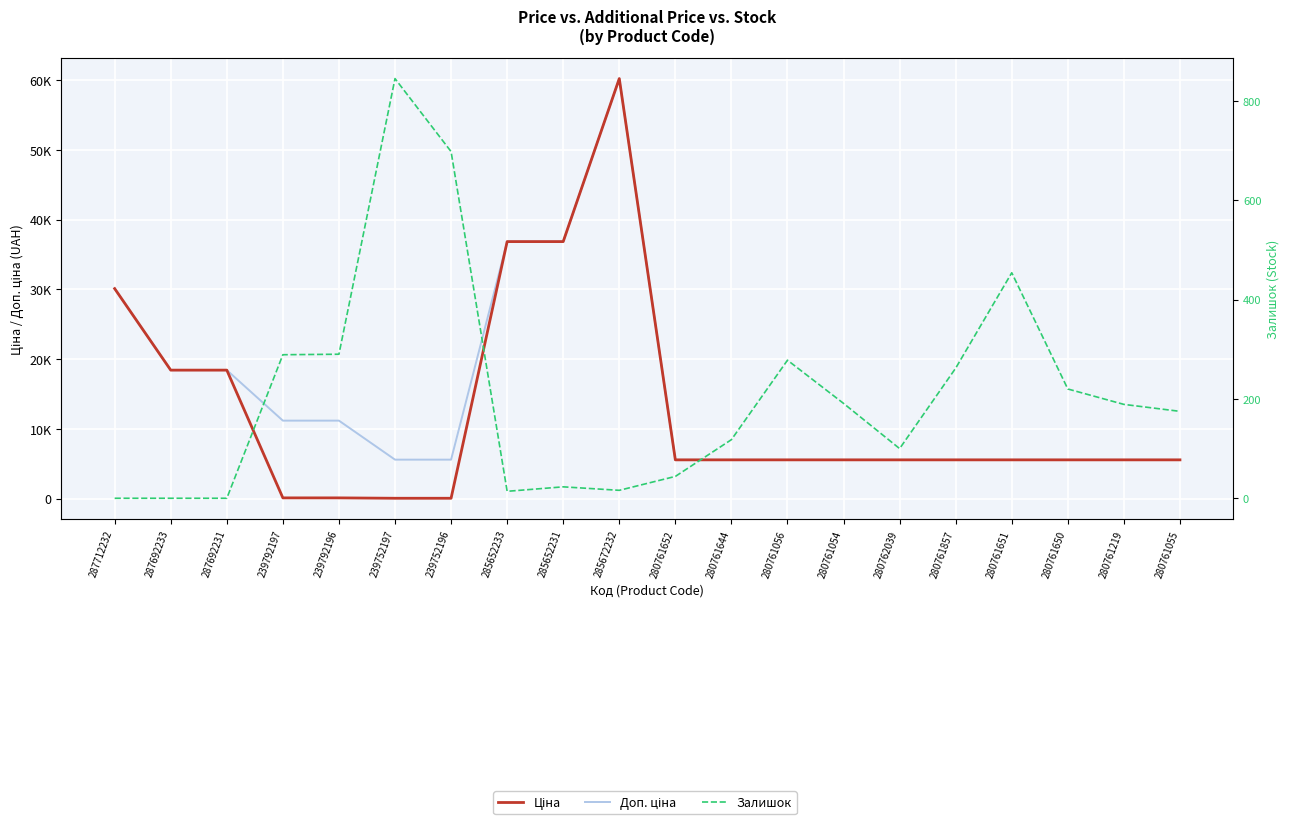

At how many categories does at least one series exceed 50842?

1